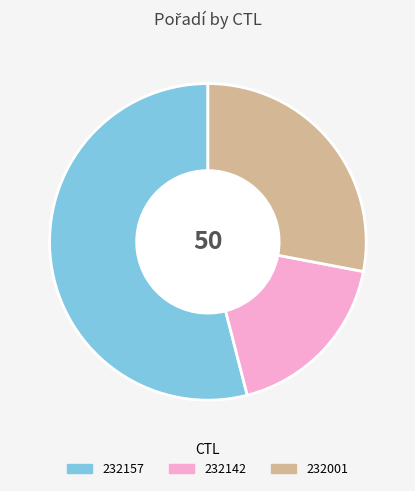

How many slices are in this pie chart?

3